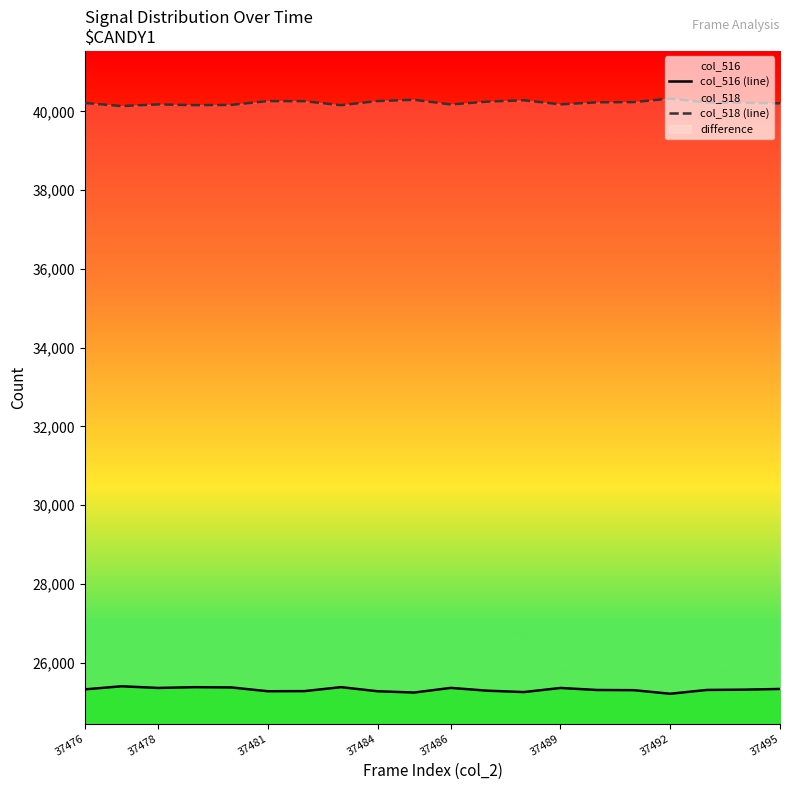

True or false: col_516 and col_518 intersect in this chart.

False